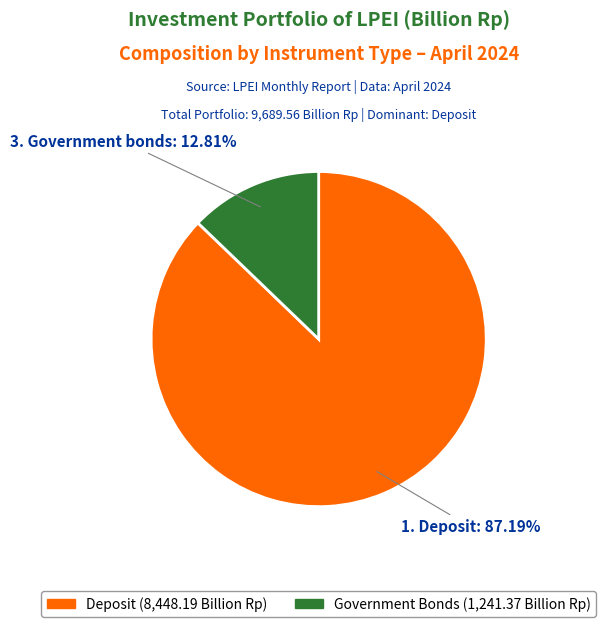

Does any single category account for the majority?

Yes